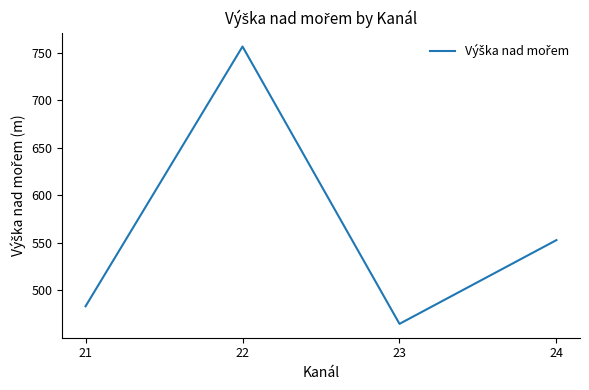

Which category has the lowest value across all series?

23